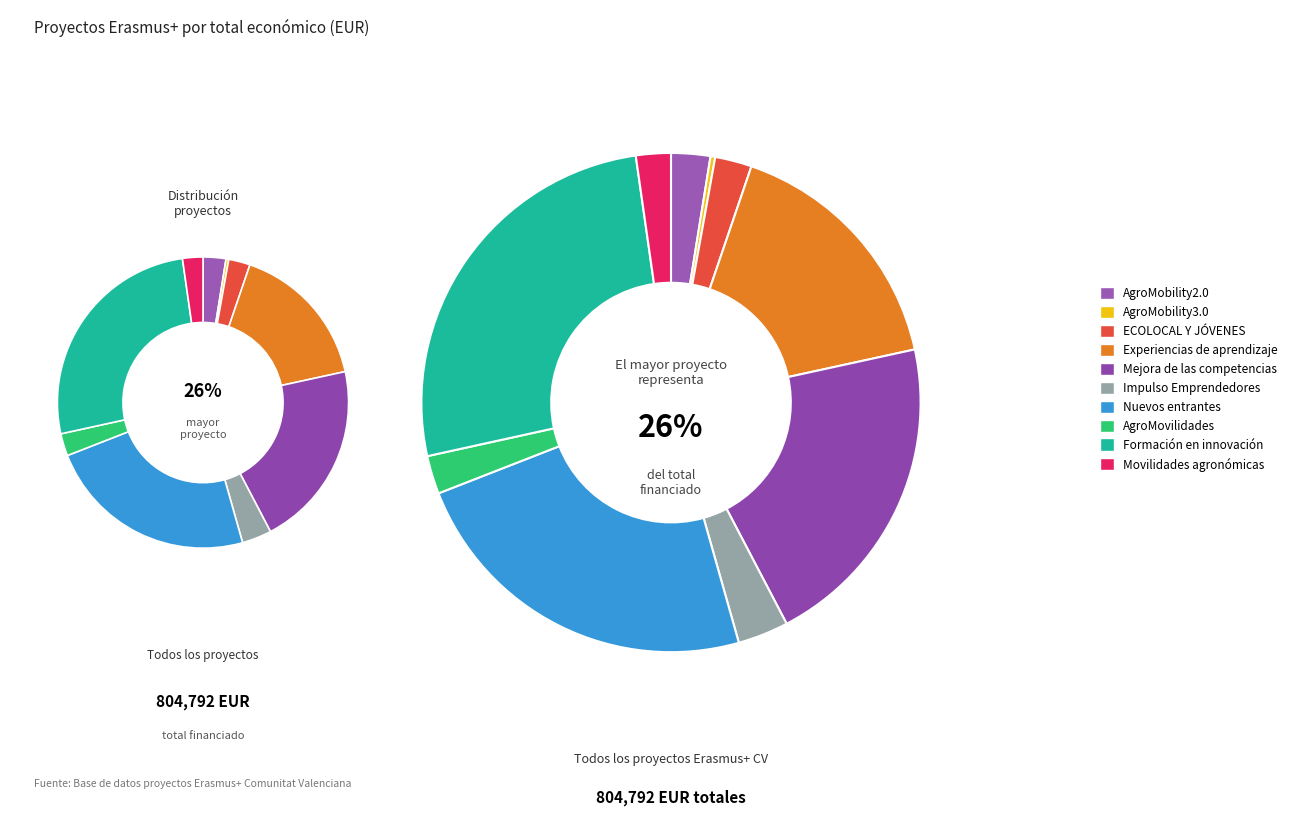

What is the change in value from AgroMobility3.0 to Experiencias de aprendizaje?

+129208